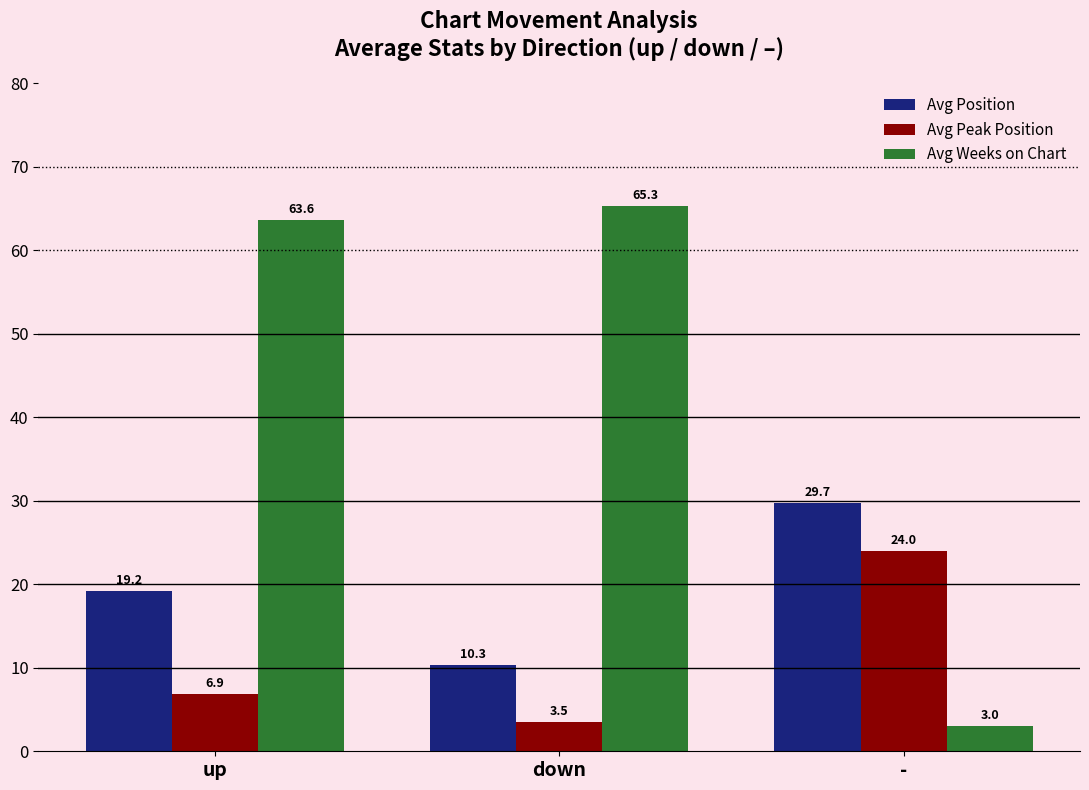

At which label does Avg Weeks on Chart reach its minimum?

-